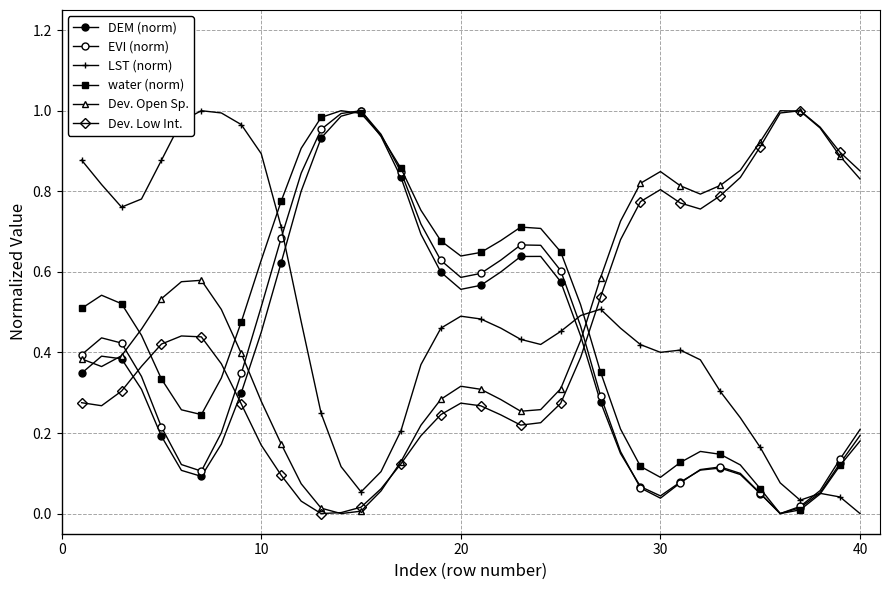

What is the maximum value shown in the chart?

1.0